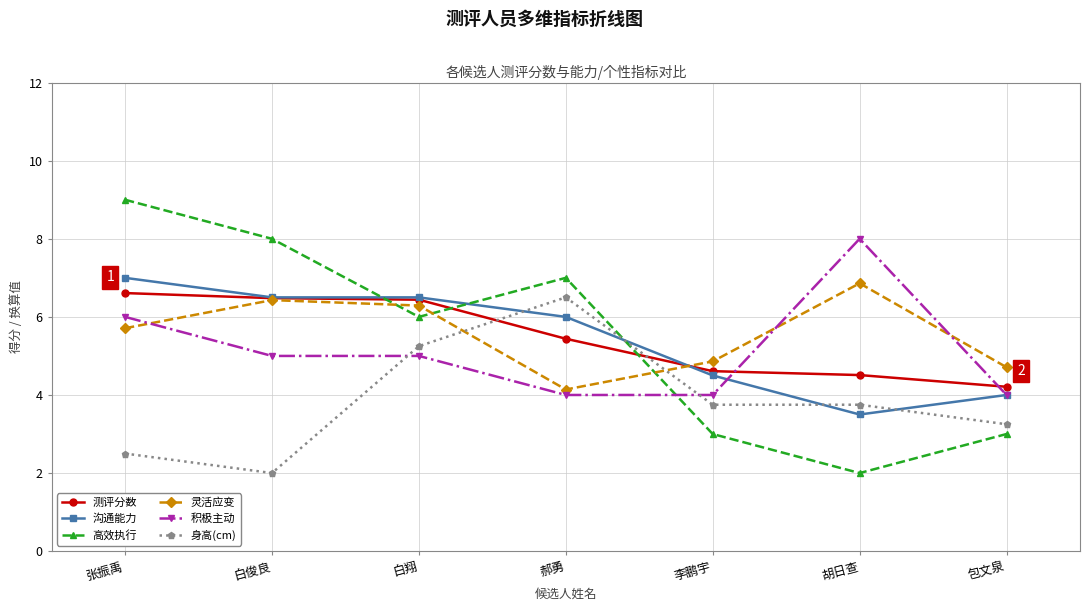

How many lines are shown in the chart?

6